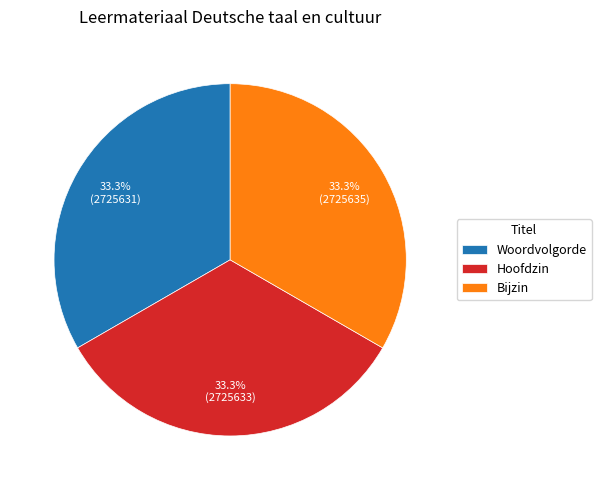

Approximately how many times larger is the value at Hoofdzin compared to Bijzin?

1.0